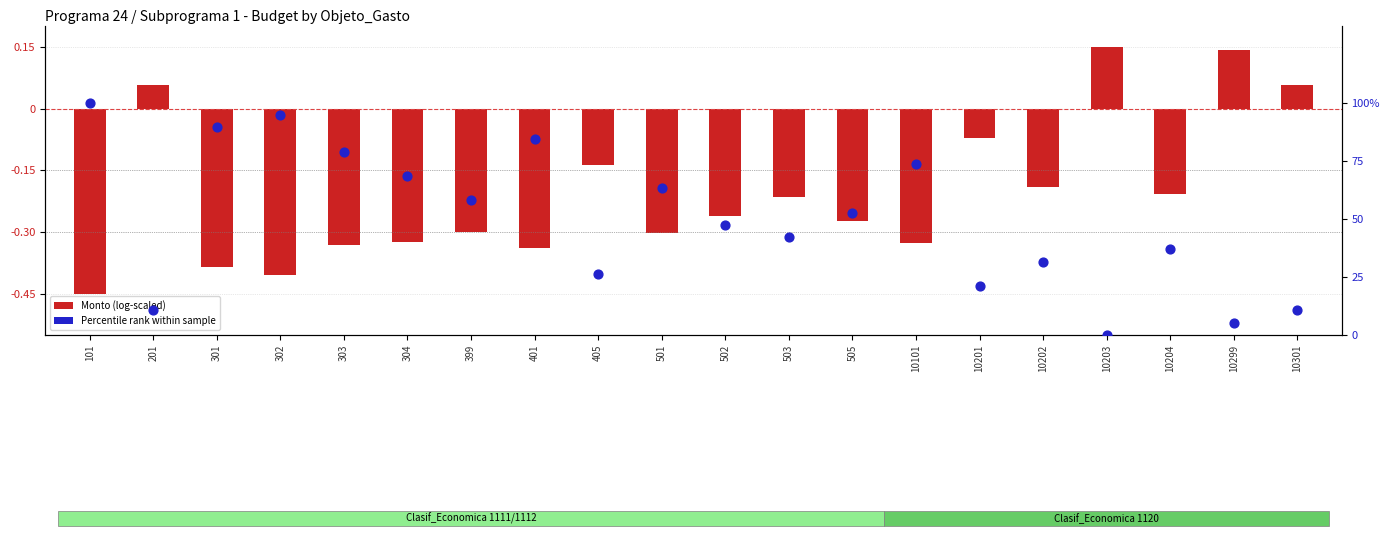

Is the value of Monto (log-scaled) at 101 greater than the value of Percentile rank within sample at 301?

No